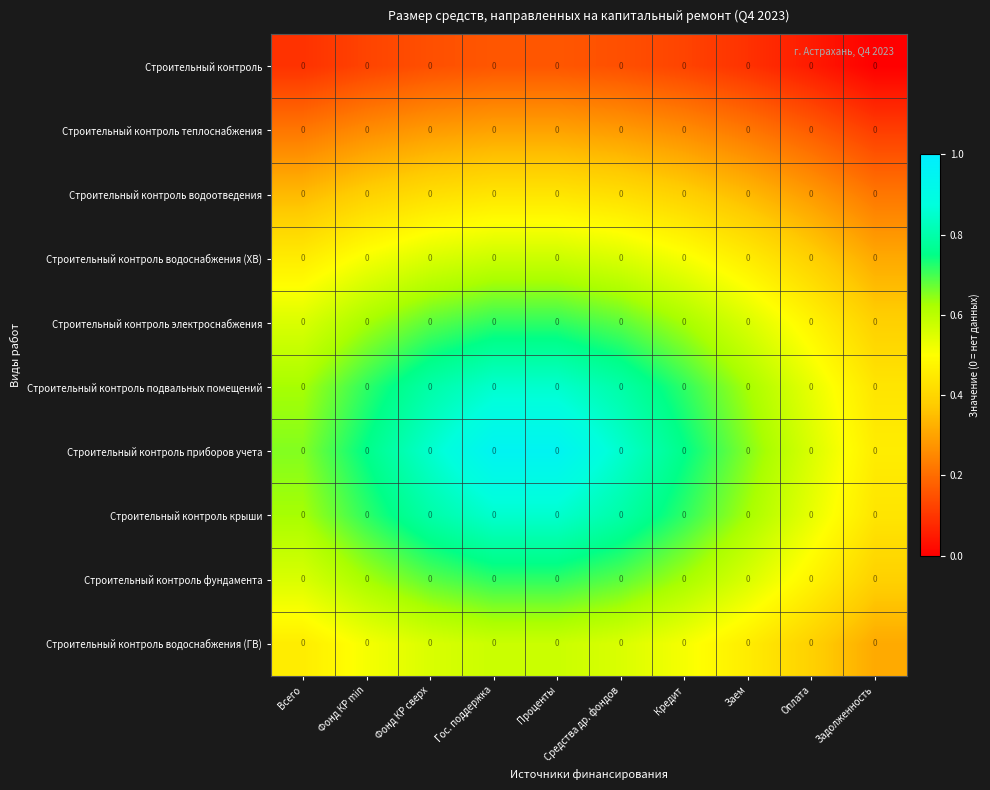

True or false: Строительный контроль подвальных помещений has a value of 0.6 at Заем.

True